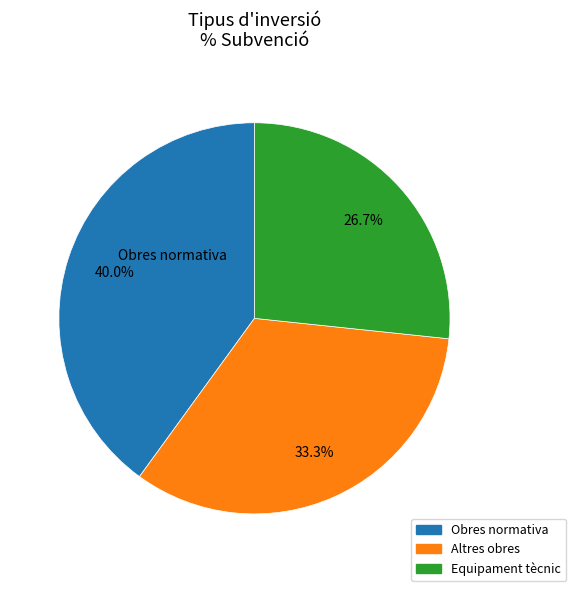

Is there any slice that represents more than half of the pie?

No